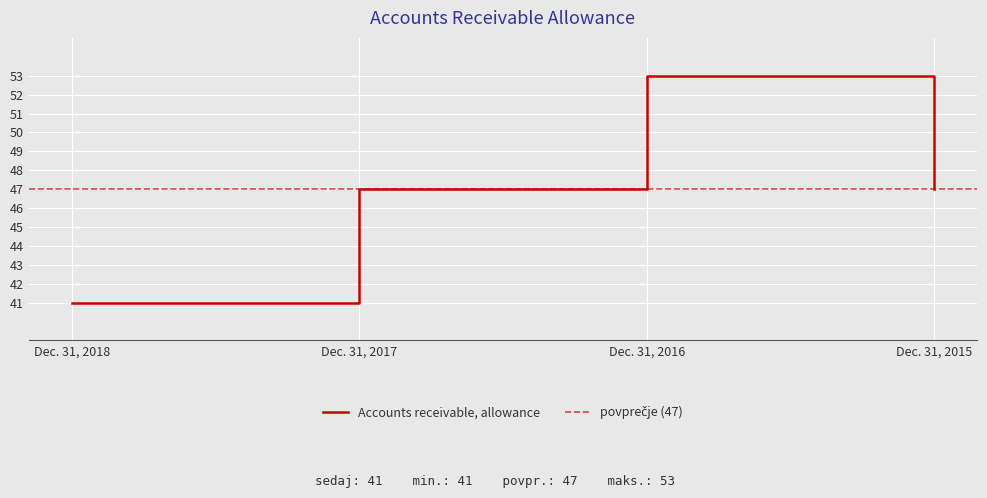

Reading left to right, extract all data points from this chart.

41	47	53	47